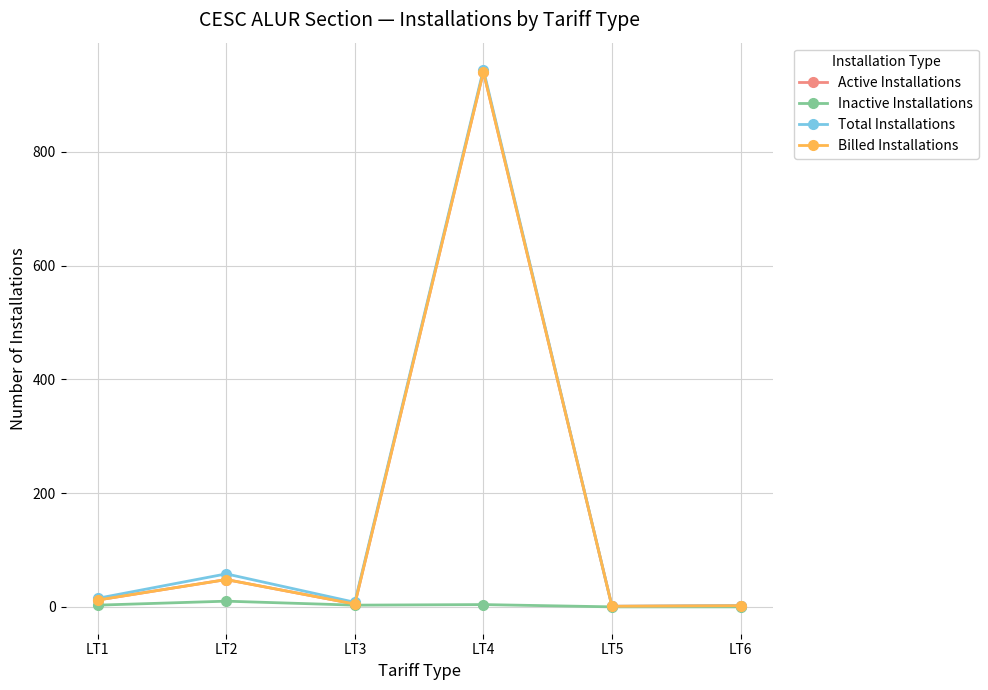

Is this an area chart (filled region under the line)?

No